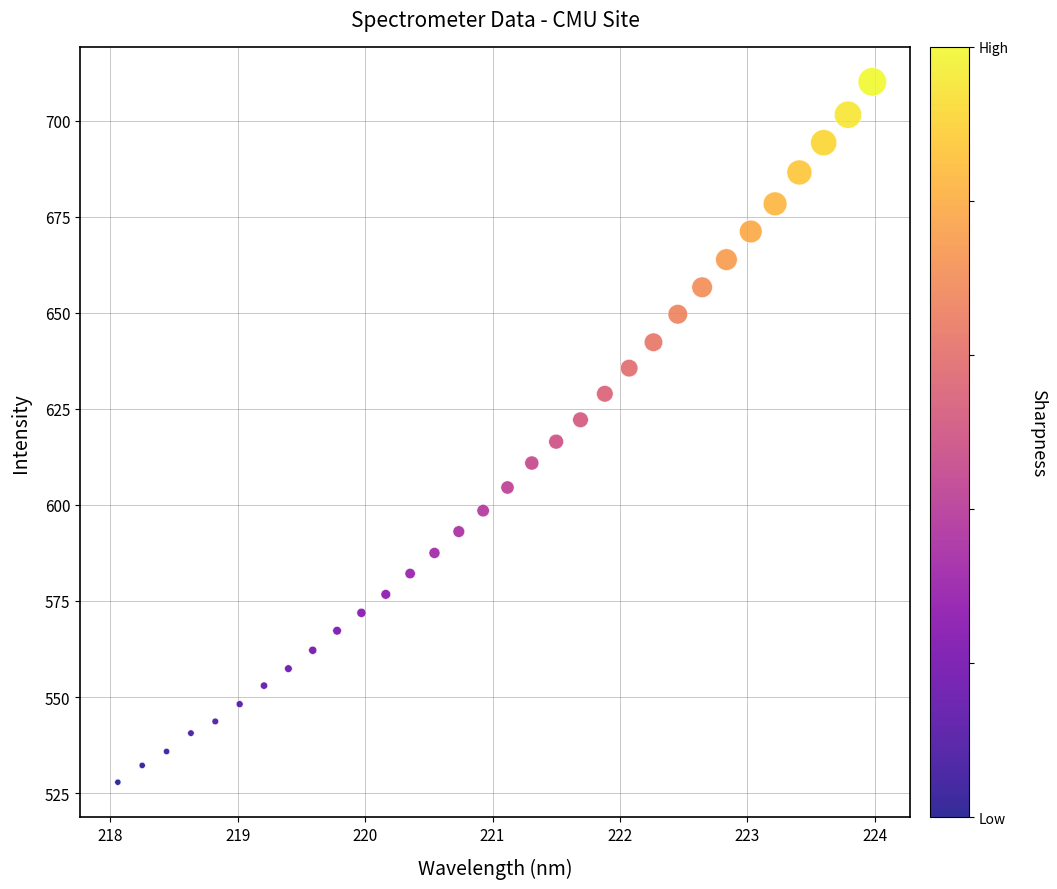

What is the range of Y values (max minus min)?

182.2